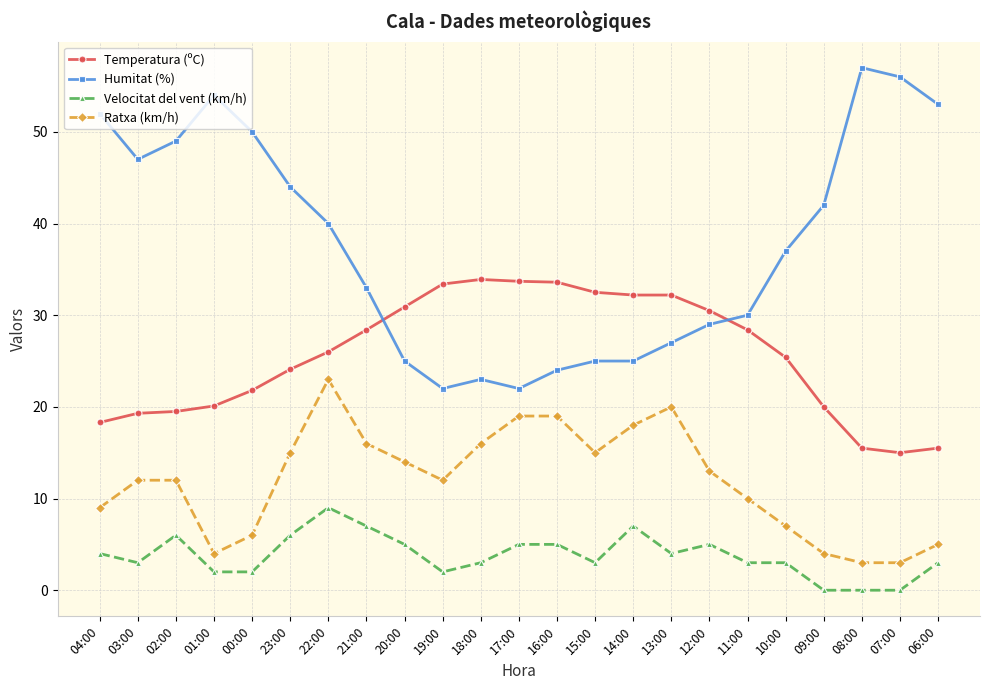

What is the lowest value of the Humitat (%) series?

22.0